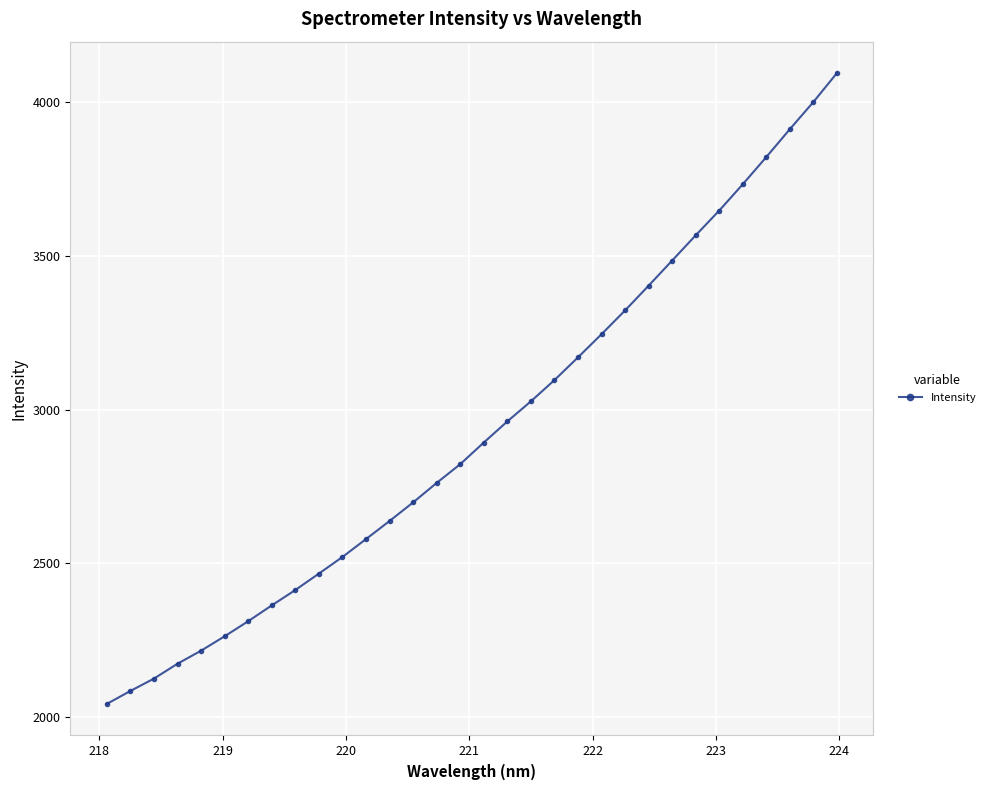

What is the value of the 14th point from the left?

2697.7